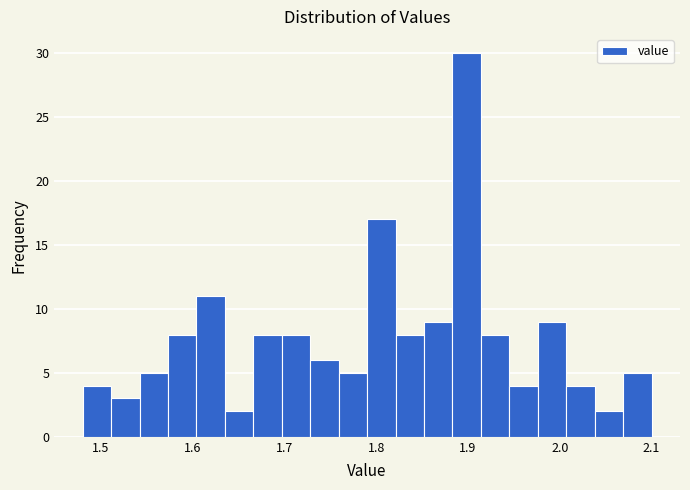

Read against the x-axis, roughly where is the centre of the tallest bar?

1.90